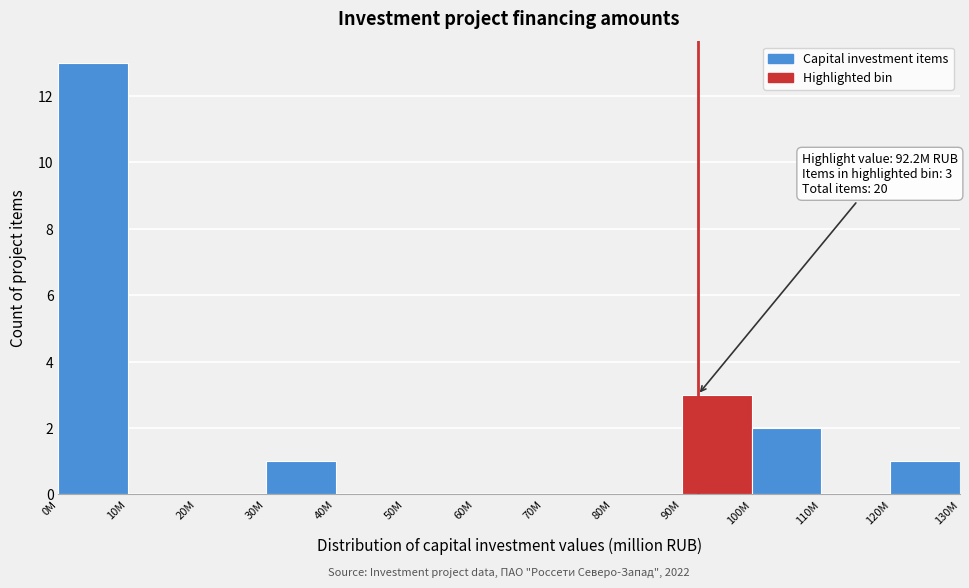

Reading right to left, list all the values displayed in this chart.

120M=1	110M=0	100M=2	90M=3	80M=0	70M=0	60M=0	50M=0	40M=0	30M=1	20M=0	10M=0	0M=13